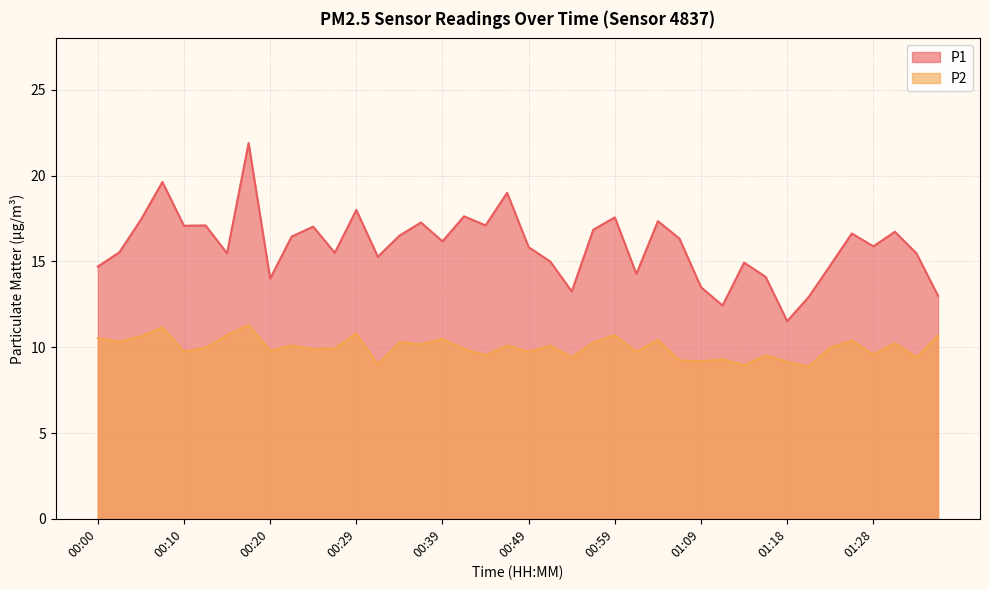

Is the value of P2 at 00:22 greater than the value of P1 at 00:59?

No